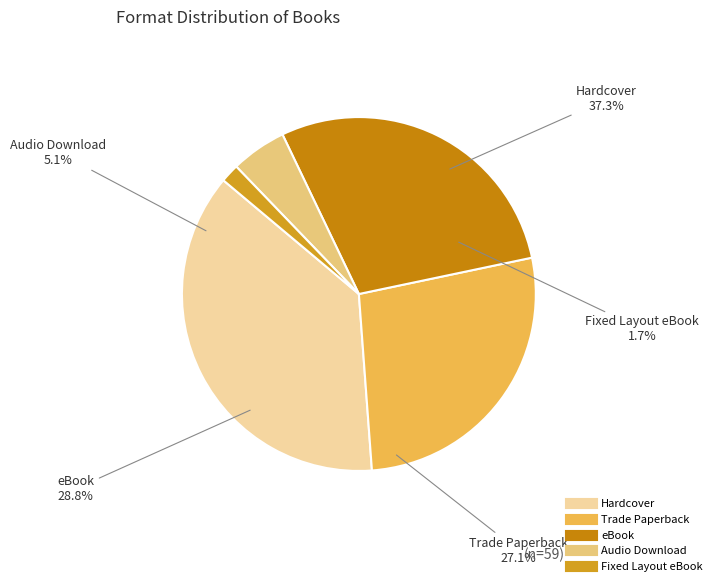

To the nearest percent, what portion does Hardcover represent?

37%